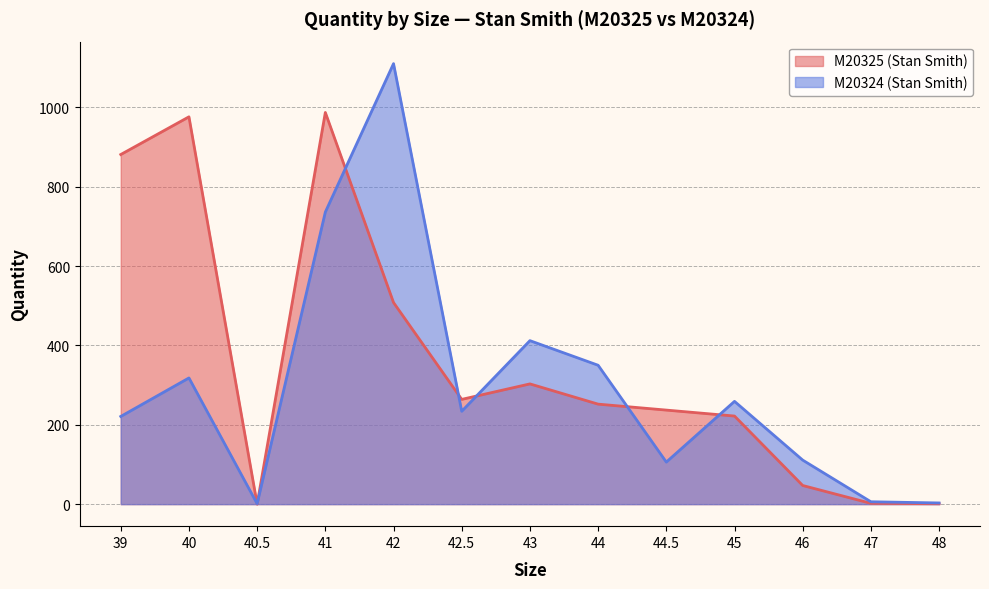

What is the average value of the M20325 (Stan Smith) series?

360